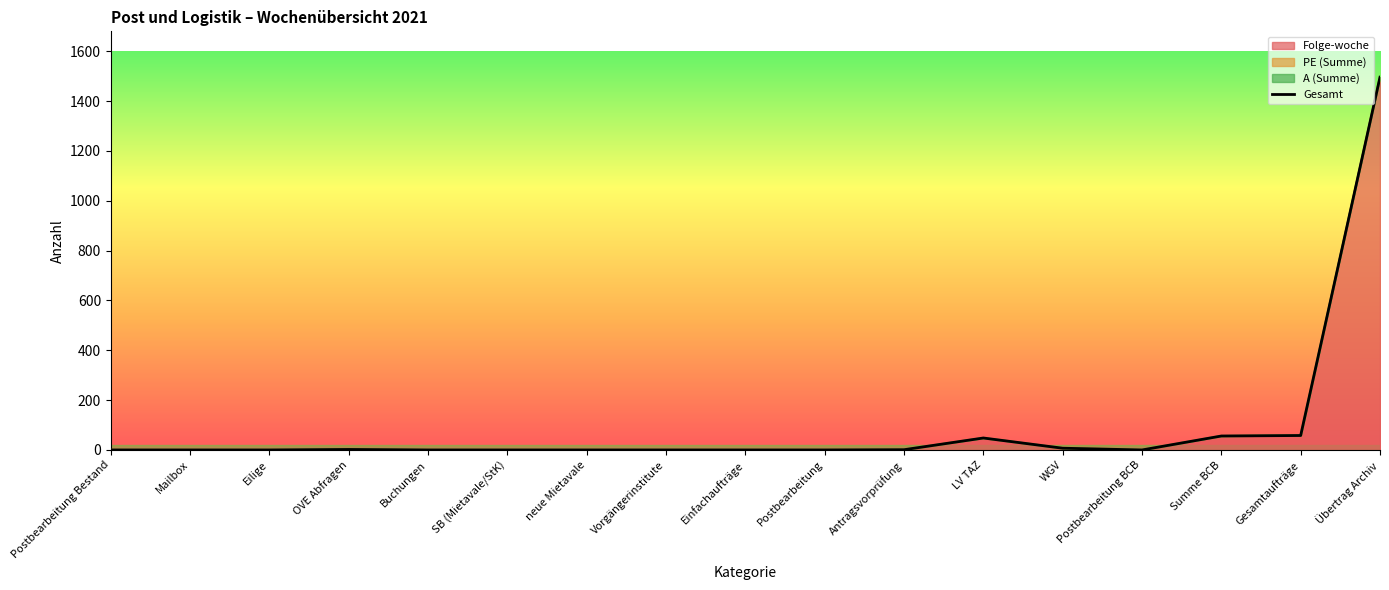

What is the difference between the second highest and minimum values?

58